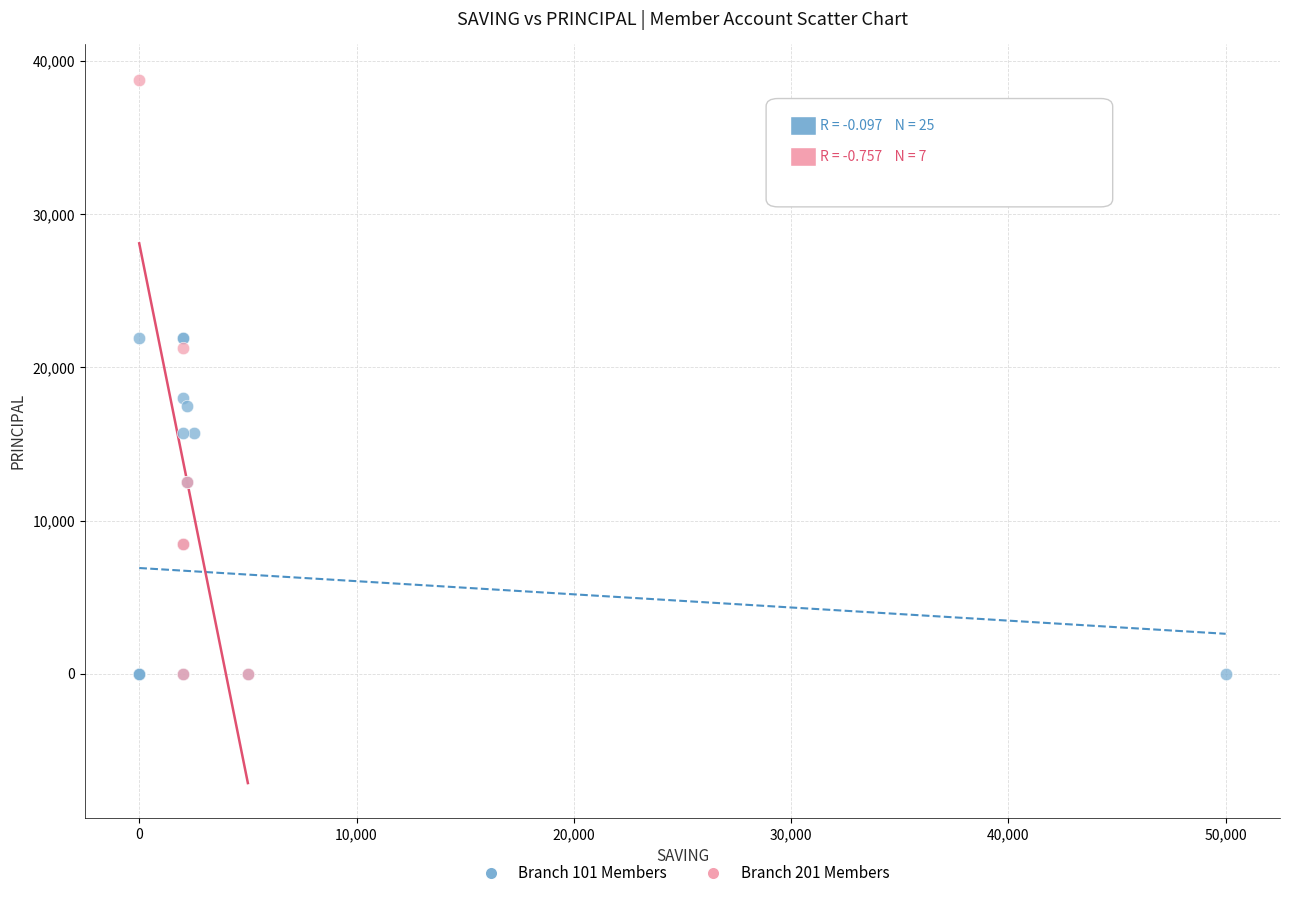

Which series reaches the maximum Y coordinate?

Branch 201 Members